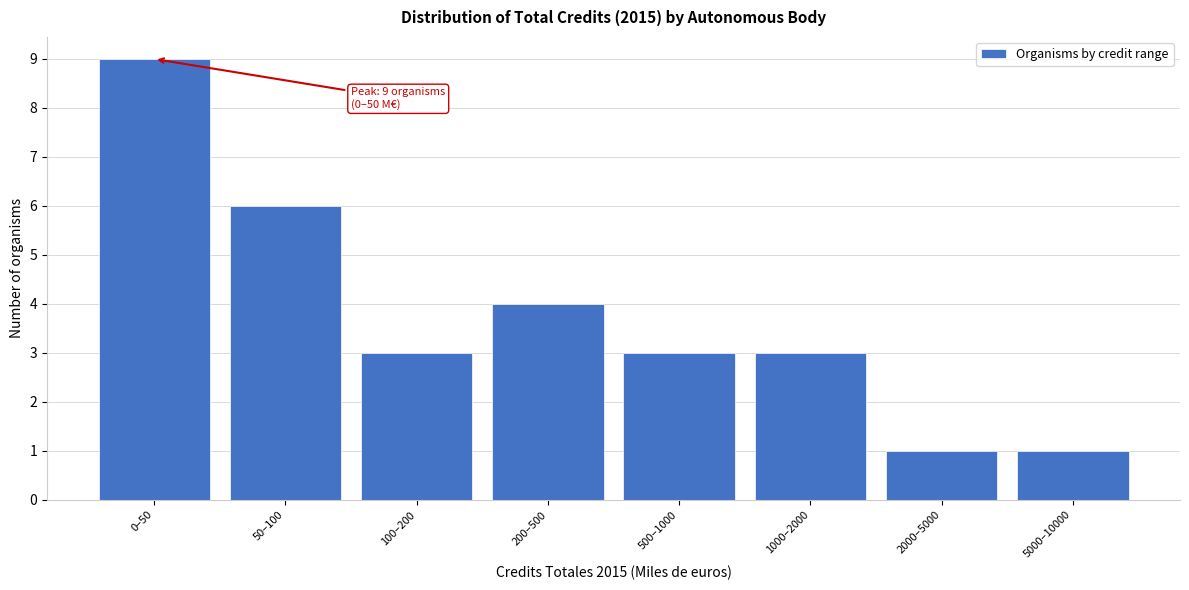

Reading right to left, transcribe all the data shown in this chart.

5000–10000=1	2000–5000=1	1000–2000=3	500–1000=3	200–500=4	100–200=3	50–100=6	0–50=9